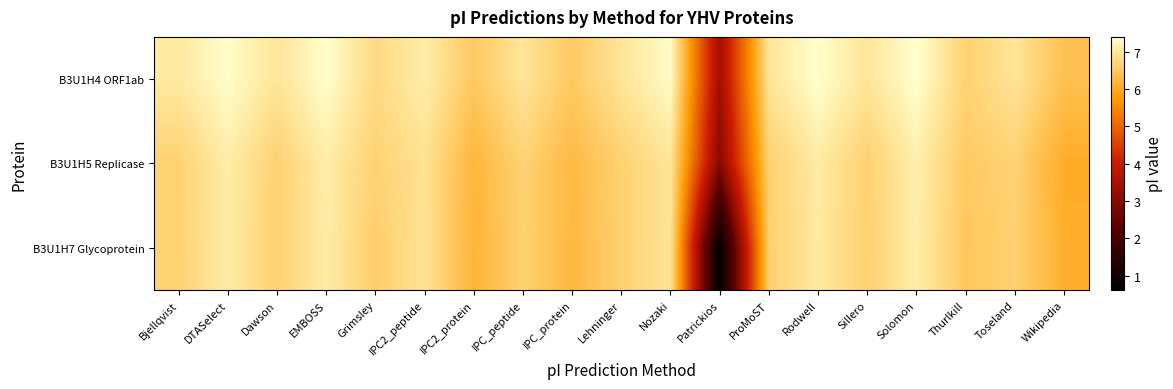

List the series in order of their overall mean, highest first.

B3U1H4 ORF1ab, B3U1H5 Replicase, B3U1H7 Glycoprotein